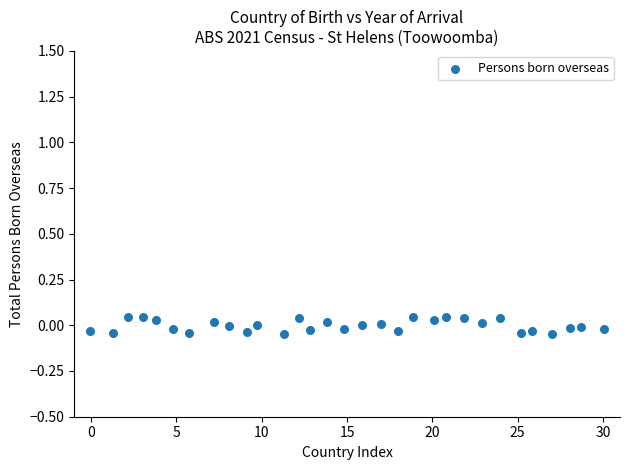

What is the range of X values (max minus min)?

30.1